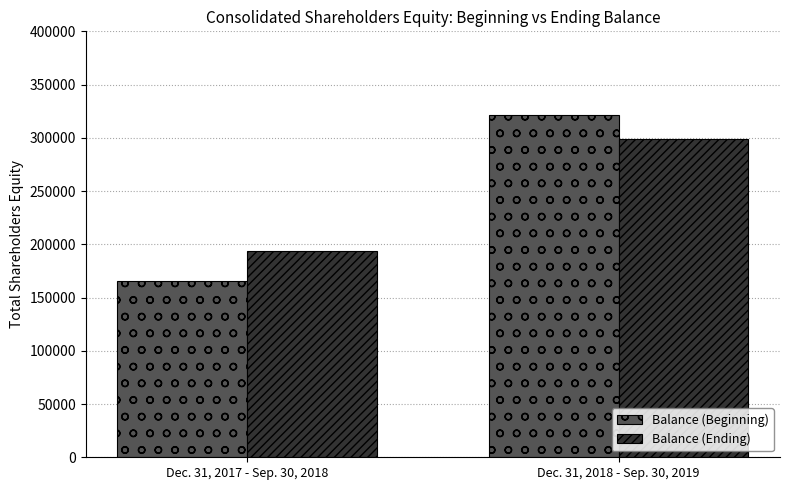

How many bars are there in each group?

2